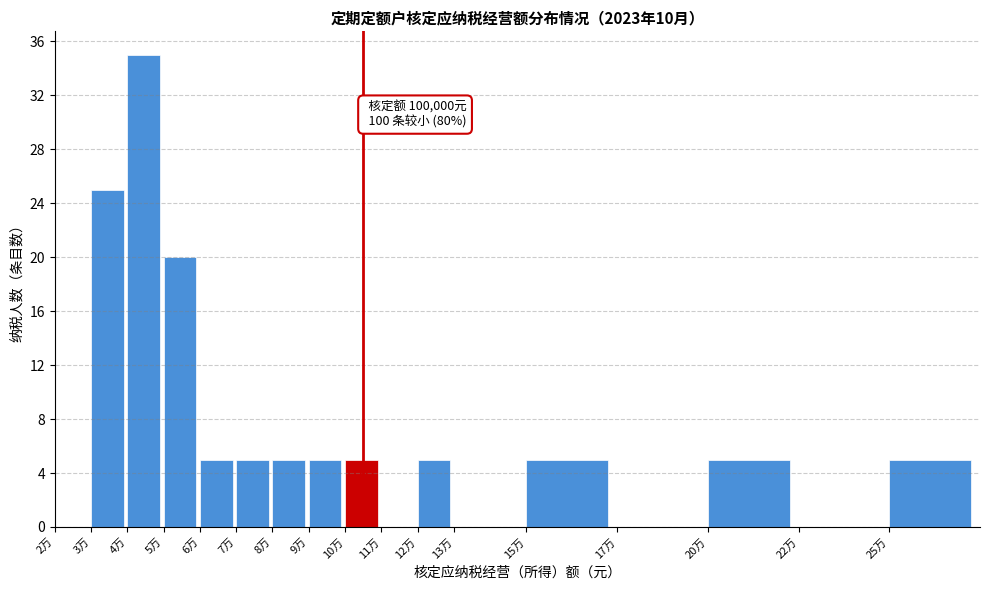

Reading right to left, list all the values displayed in this chart.

25万=5	22万=0	20万=5	17万=0	15万=5	13万=0	12万=5	11万=0	10万=5	9万=5	8万=5	7万=5	6万=5	5万=20	4万=35	3万=25	2万=0